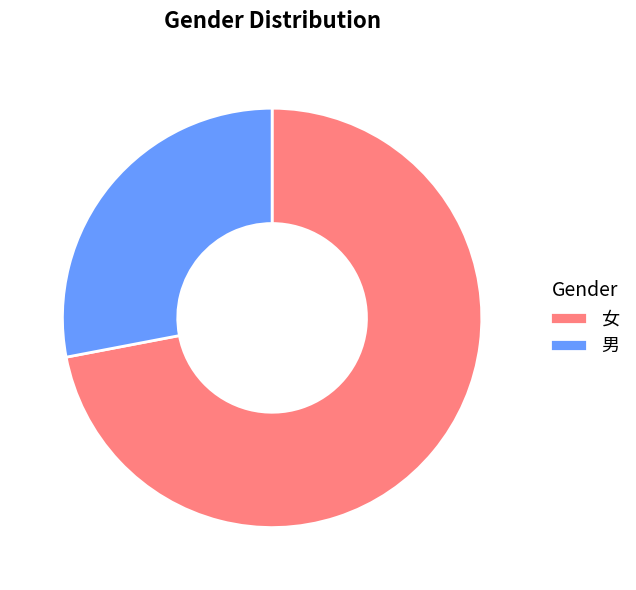

Which category has the smallest portion of the pie?

男